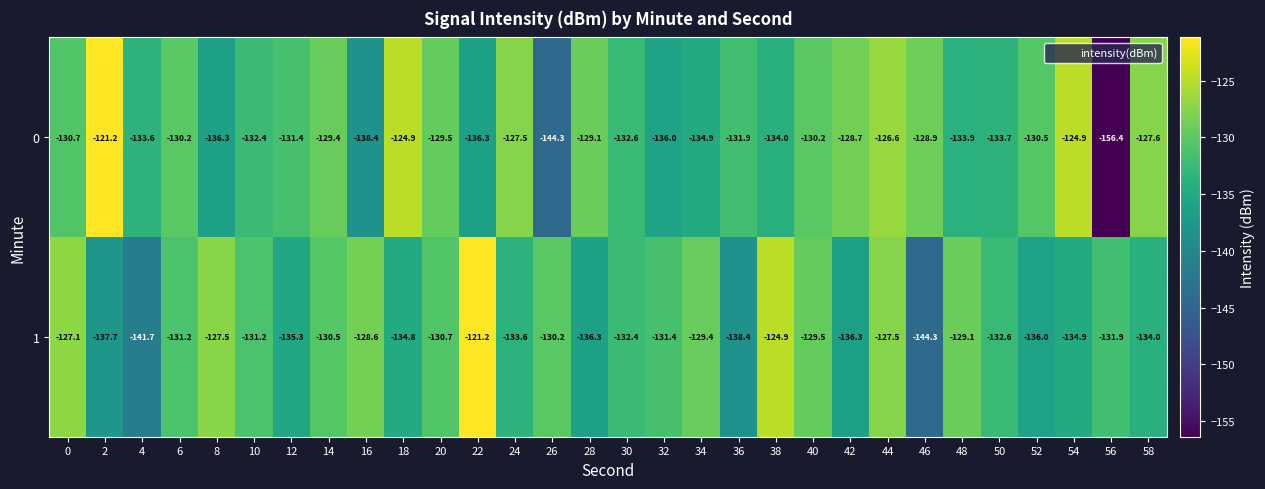

The 0 series shows -233.6 at 34. True or false?

False